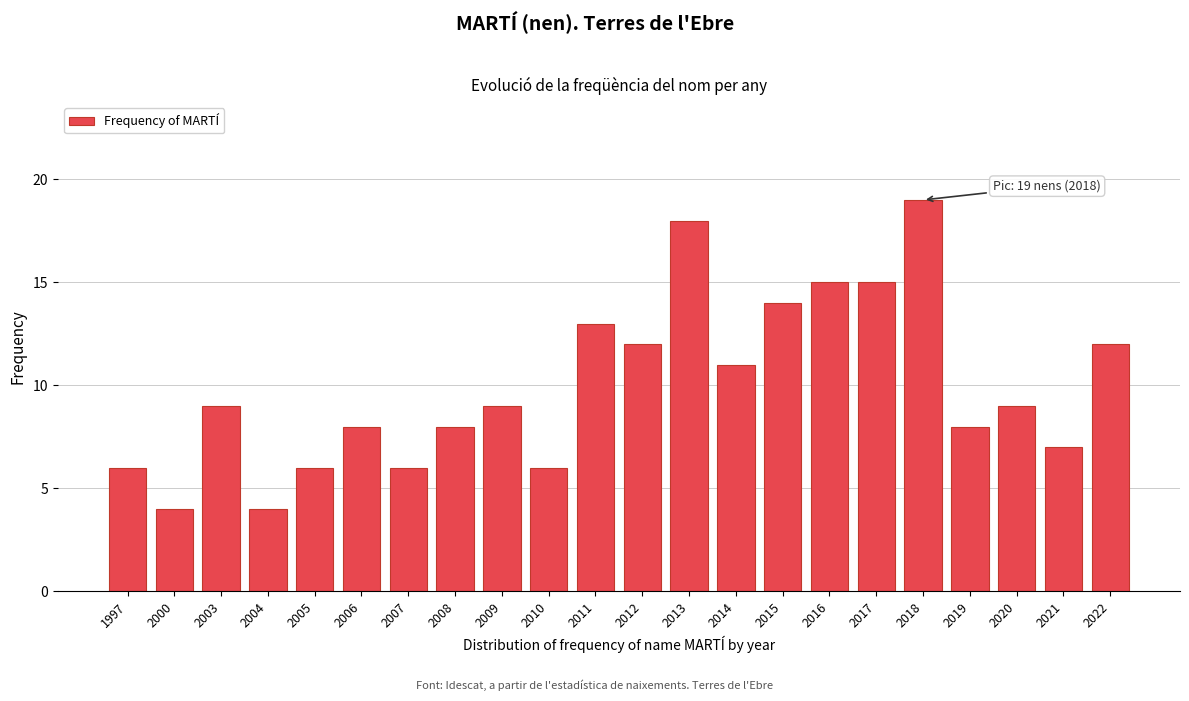

Reading left to right, what are all the values shown in this chart?

6	4	9	4	6	8	6	8	9	6	13	12	18	11	14	15	15	19	8	9	7	12